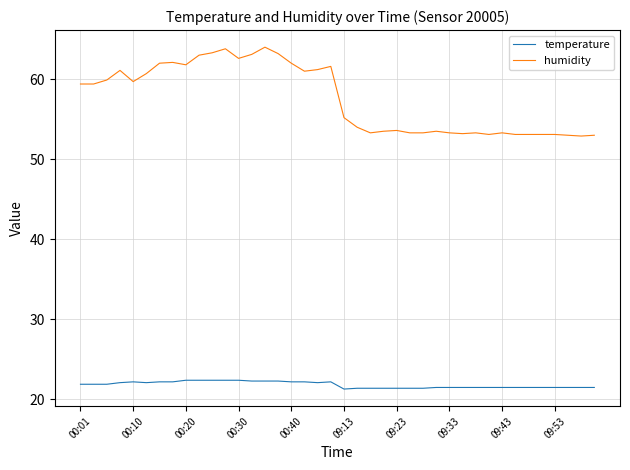

What is the greatest value displayed?

64.0